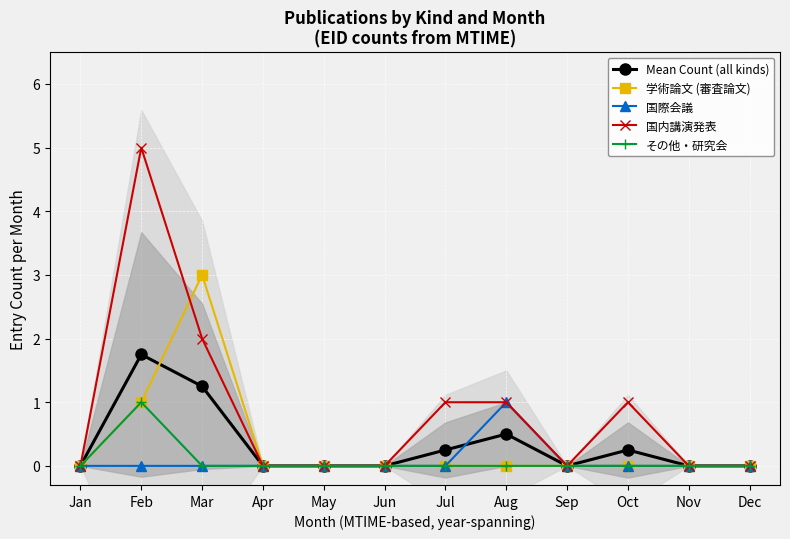

Between Oct and Jun, which is larger?

Oct